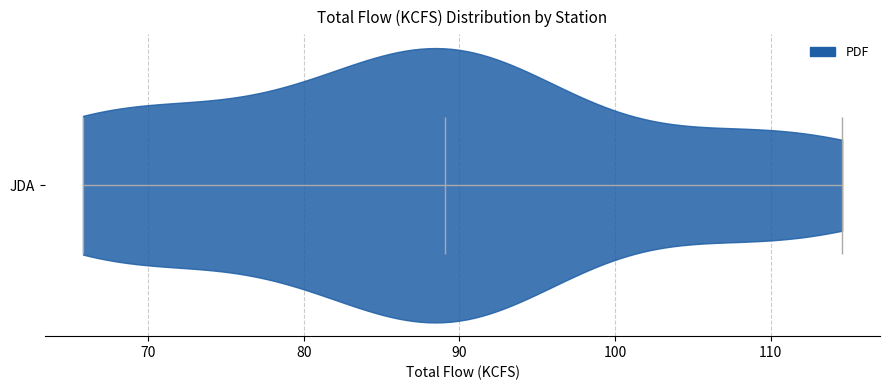

Read this violin plot against the x-axis: where its median line is, and the lowest and highest points the violin reaches. The values are not printed on the chart, so give them approximately, as read against the axis.

median line 89, lowest point 66, highest point 115